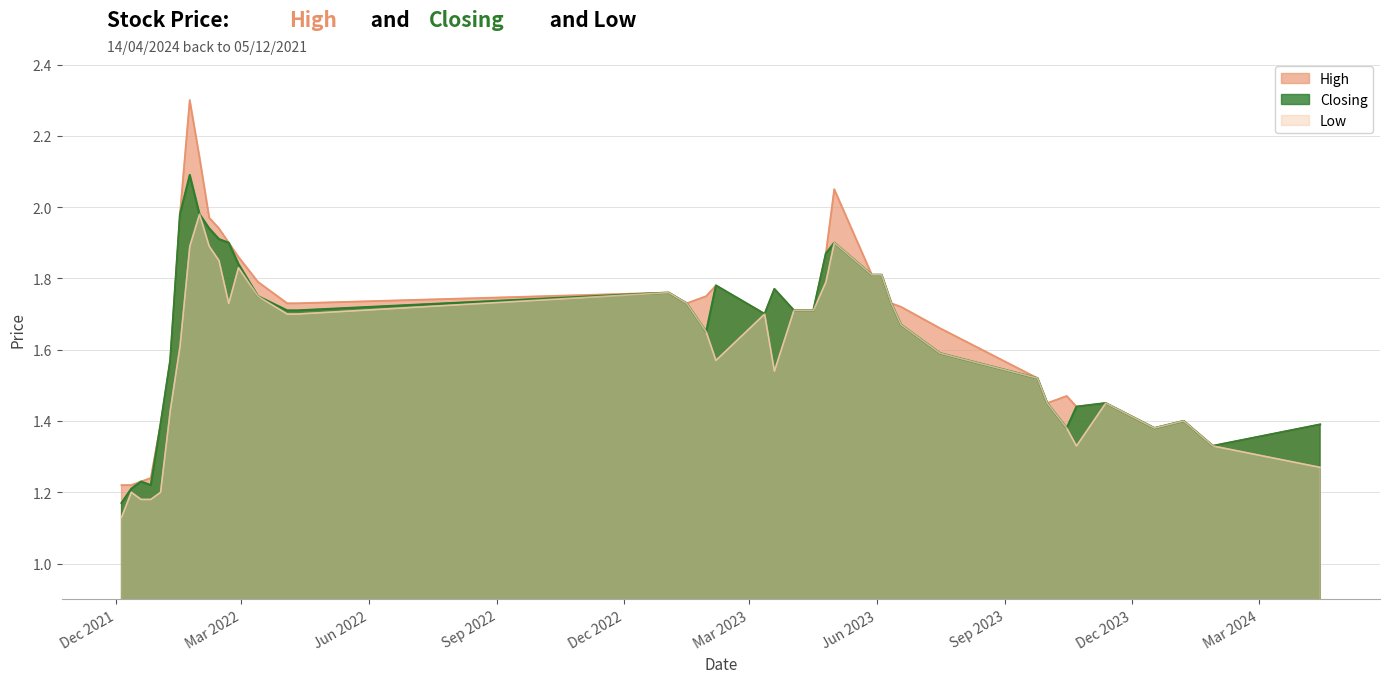

Which series has the widest spread of values?

High